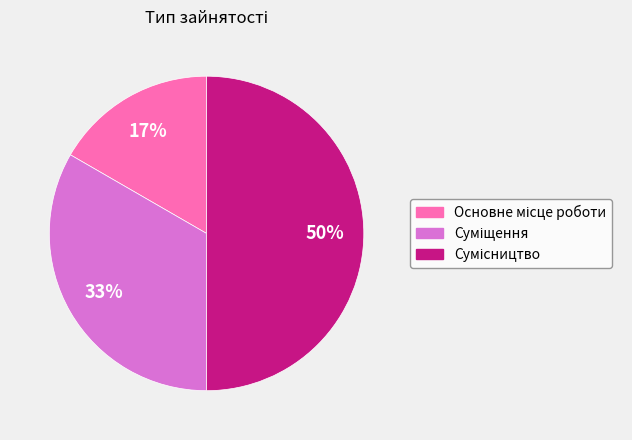

To the nearest percent, what is the average slice percentage?

33%